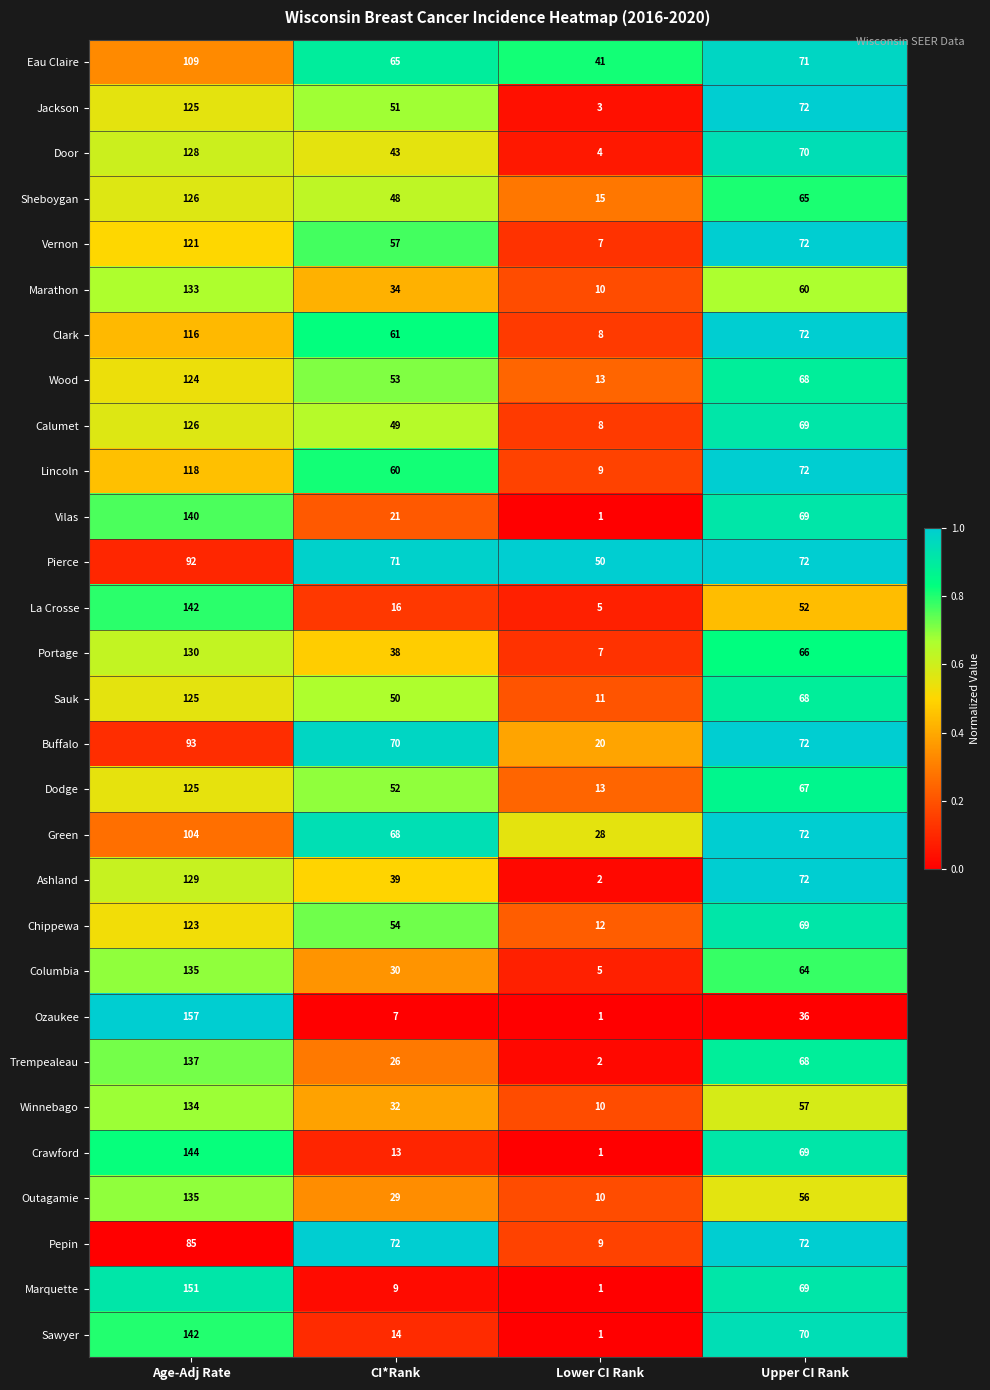

At CI*Rank, list the series in order from smallest to largest.

Ozaukee, Marquette, Crawford, Sawyer, La Crosse, Vilas, Trempealeau, Outagamie, Columbia, Winnebago, Marathon, Portage, Ashland, Door, Sheboygan, Calumet, Sauk, Jackson, Dodge, Wood, Chippewa, Vernon, Lincoln, Clark, Eau Claire, Green, Buffalo, Pierce, Pepin